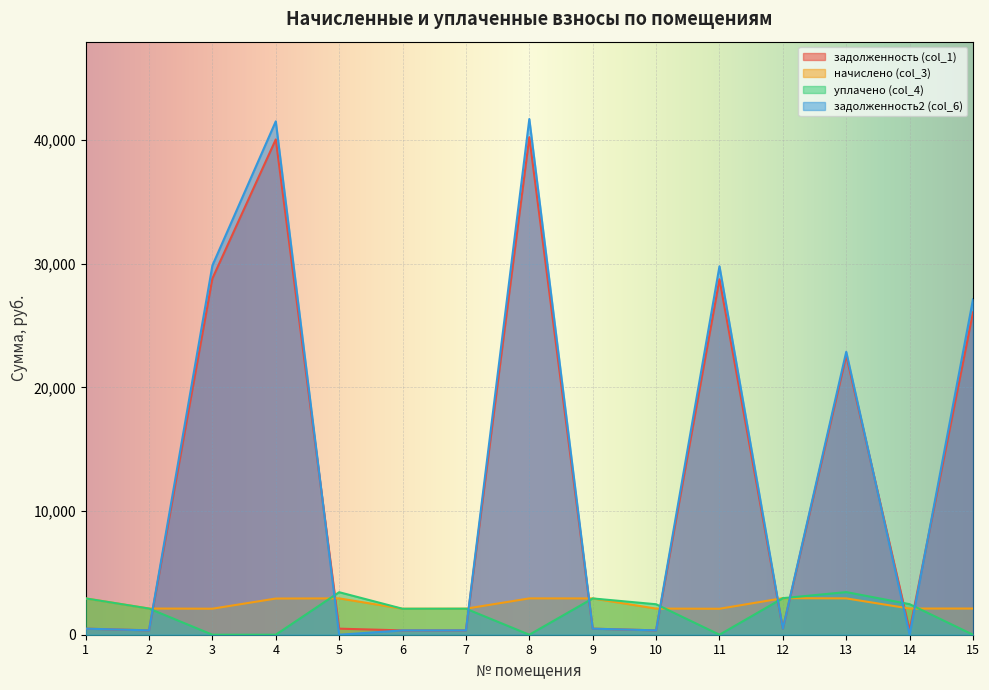

Reading right to left, transcribe all the data shown in this chart.

задолженность (col_1): 15=26064.6	14=352.6	13=22581.5	12=492.6	11=28745.2	10=352.1	9=489.0	8=40231.0	7=350.6	6=349.9	5=489.7	4=40050.2	3=28805.2	2=352.8	1=489.7
начислено (col_3): 15=2116.9	14=2116.9	13=2938.3	12=2955.8	11=2099.4	10=2112.5	9=2933.9	8=2938.3	7=2103.8	6=2099.4	5=2938.3	4=2925.1	3=2103.8	2=2116.9	1=2938.3
уплачено (col_4): 15=0.0	14=2470.1	13=3447.6	12=2955.8	11=0.0	10=2464.6	9=2933.9	8=0.0	7=2103.8	6=2099.4	5=3438.3	4=0.0	3=0.0	2=2116.9	1=2938.3
задолженность2 (col_6): 15=27123.1	14=0.0	13=22878.2	12=492.6	11=29794.9	10=352.1	9=489.0	8=41700.1	7=350.6	6=349.9	5=0.0	4=41512.7	3=29857.0	2=352.8	1=489.7